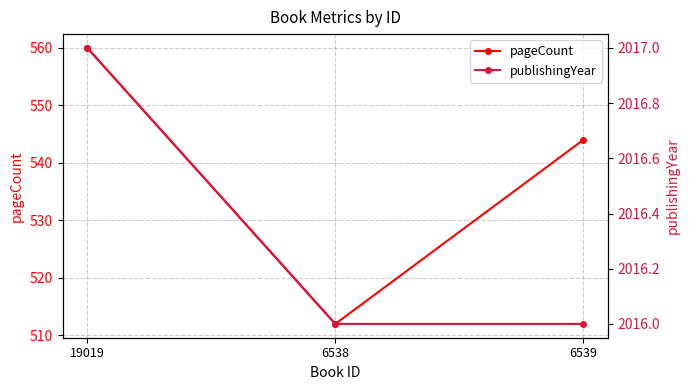

What is the difference between the highest and lowest values at 19019?

1457